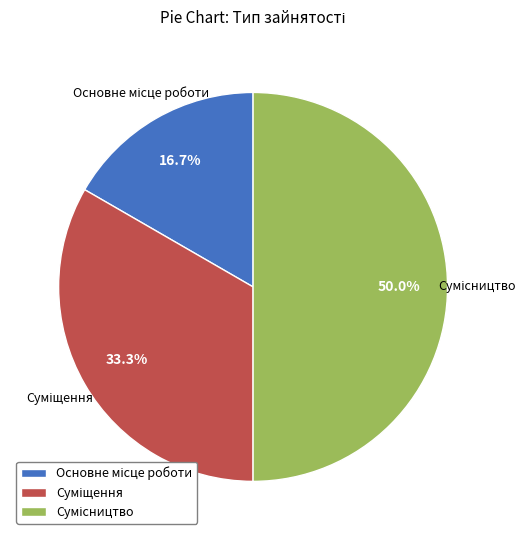

How many segments does this pie chart have?

3